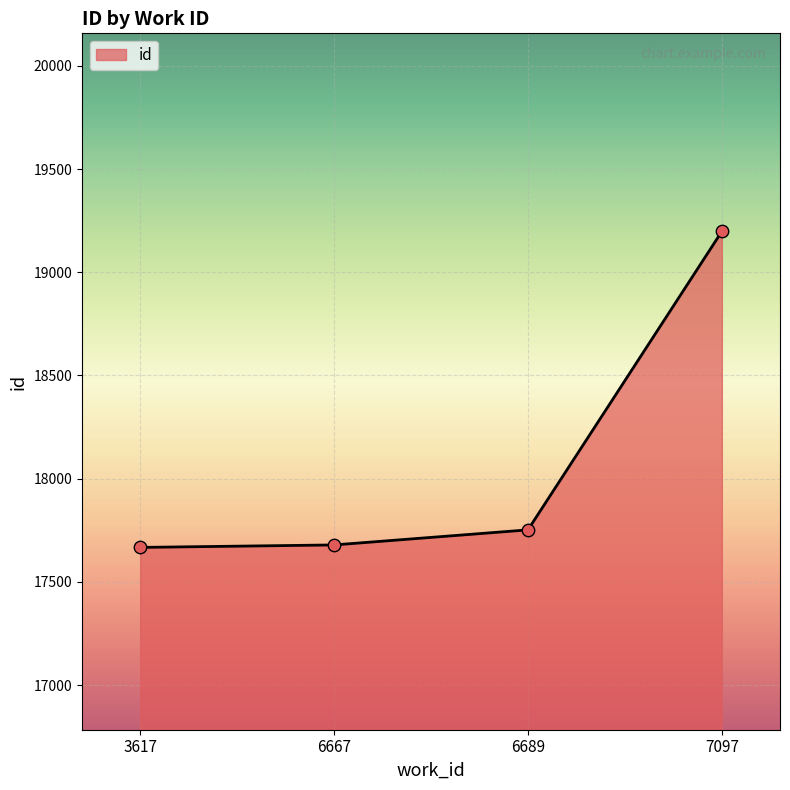

Between 6689 and 7097, which is larger?

7097